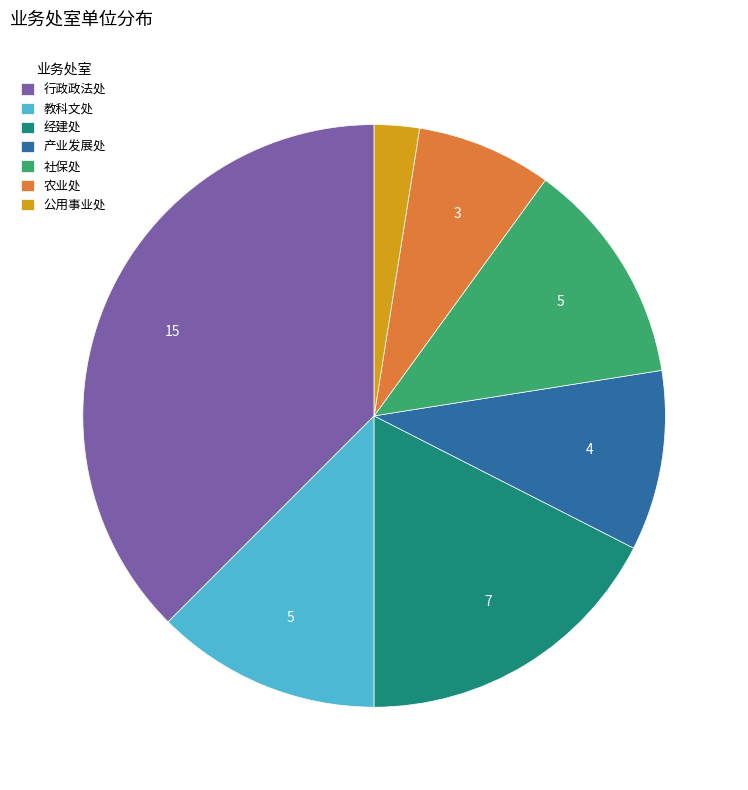

True or false: 社保处 accounts for 1% of the total.

False